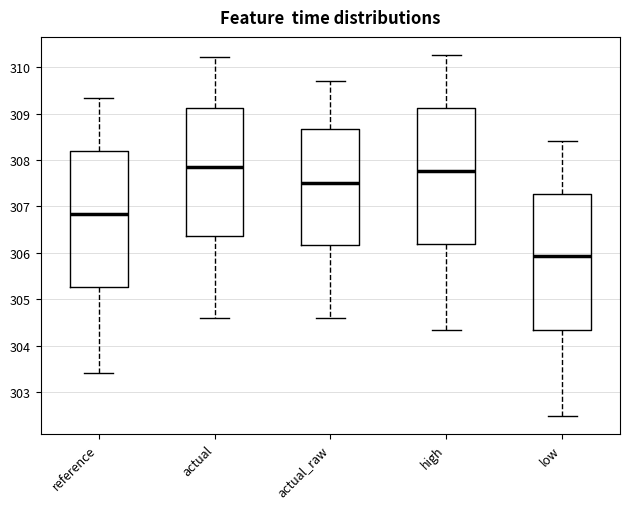

Reading left to right, read every box against the y-axis: the position of its median line, the range the box covers, and the ends of its whiskers. The values are not printed on the chart, so give them approximately, as read against the axis.

reference: median 306.8, box 305.3 to 308.2, whiskers 303.4 to 309.3
actual: median 307.9, box 306.4 to 309.1, whiskers 304.6 to 310.2
actual_raw: median 307.5, box 306.2 to 308.7, whiskers 304.6 to 309.7
high: median 307.8, box 306.2 to 309.1, whiskers 304.3 to 310.3
low: median 305.9, box 304.3 to 307.3, whiskers 302.5 to 308.4